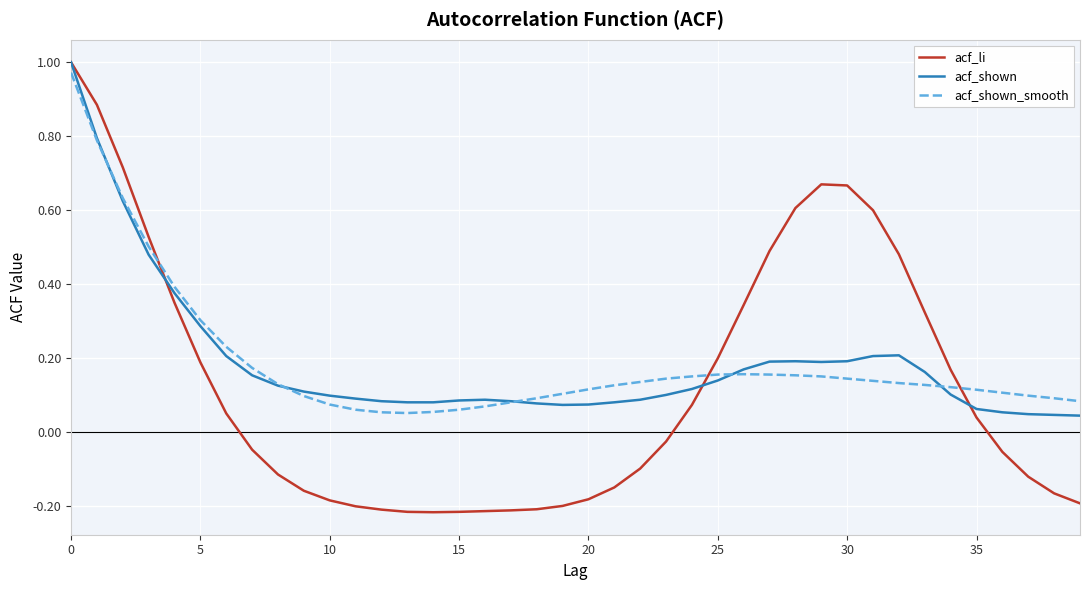

Which series has the widest spread of values?

acf_li